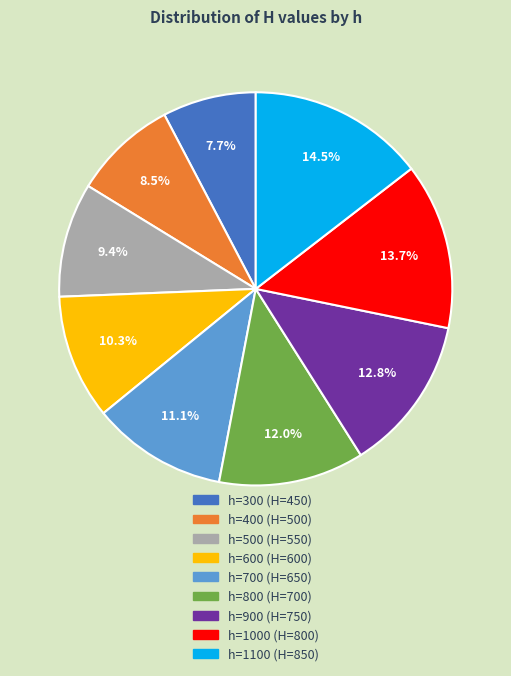

Is there any slice that represents more than half of the pie?

No